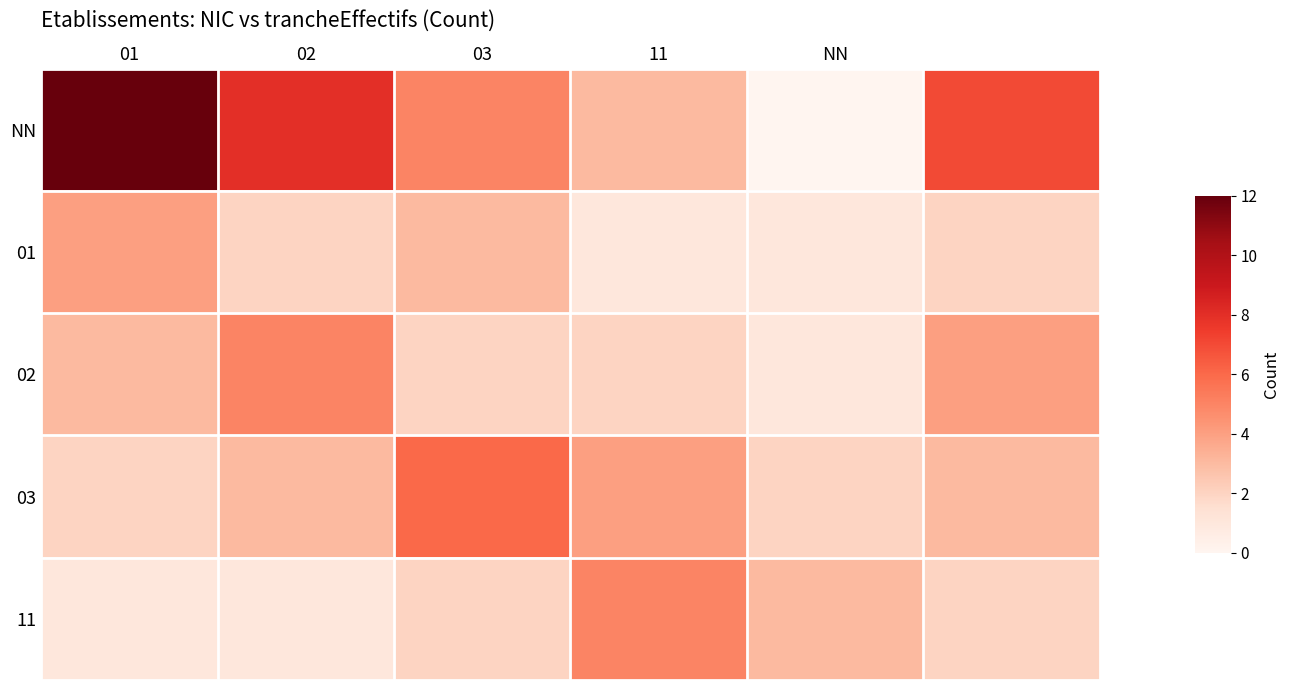

List the series in order of their peak value, highest first.

NN, 03, 02, 11, 01